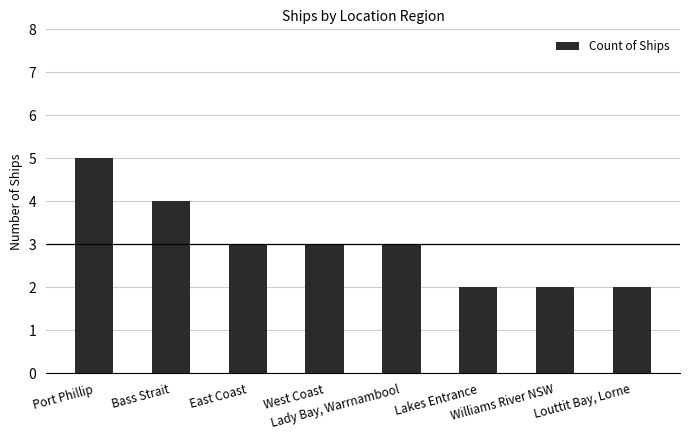

Reading left to right, transcribe all the data shown in this chart.

5	4	3	3	3	2	2	2